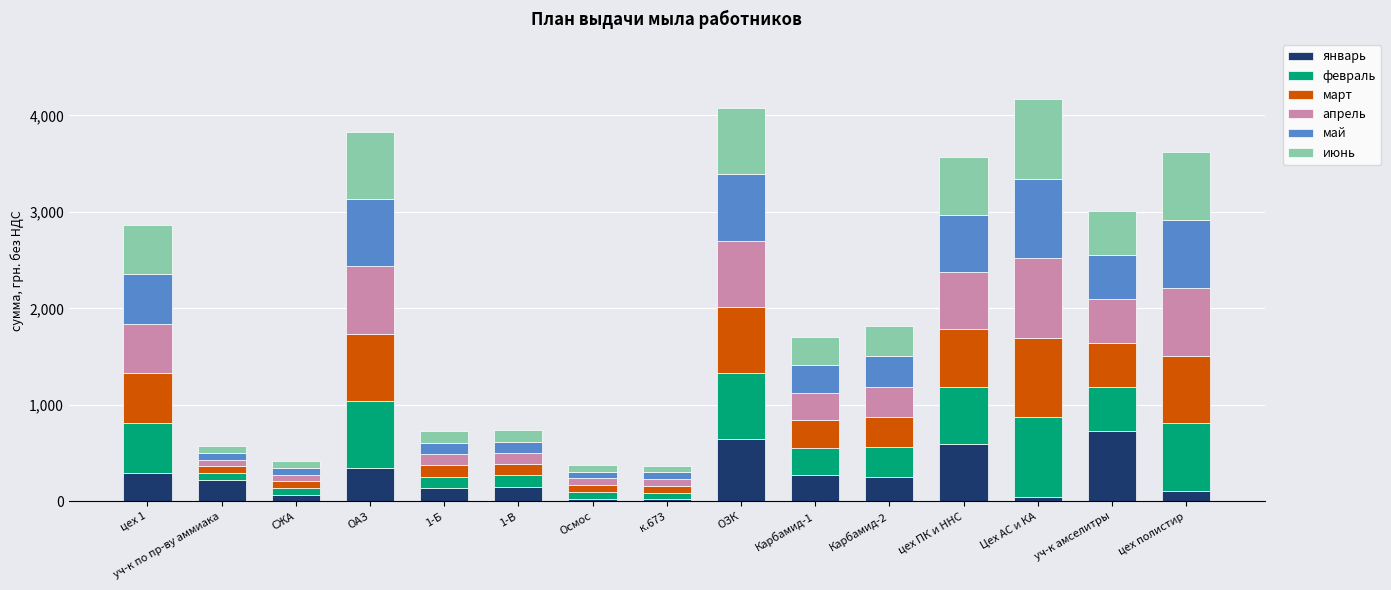

What is the sum of all январь values?

3930